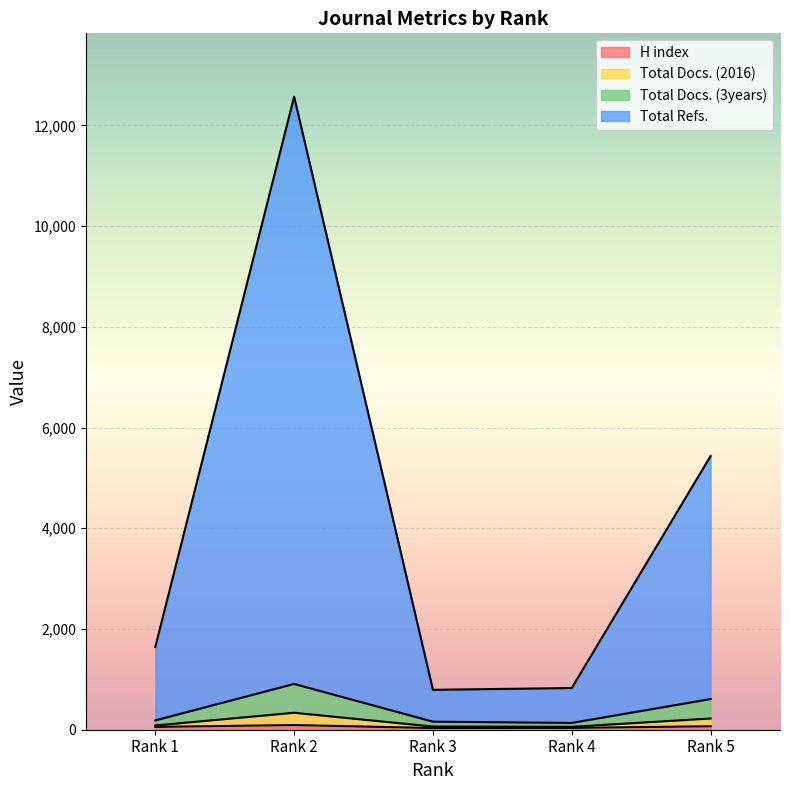

How many values in the Total Docs. (2016) series exceed 185?

2